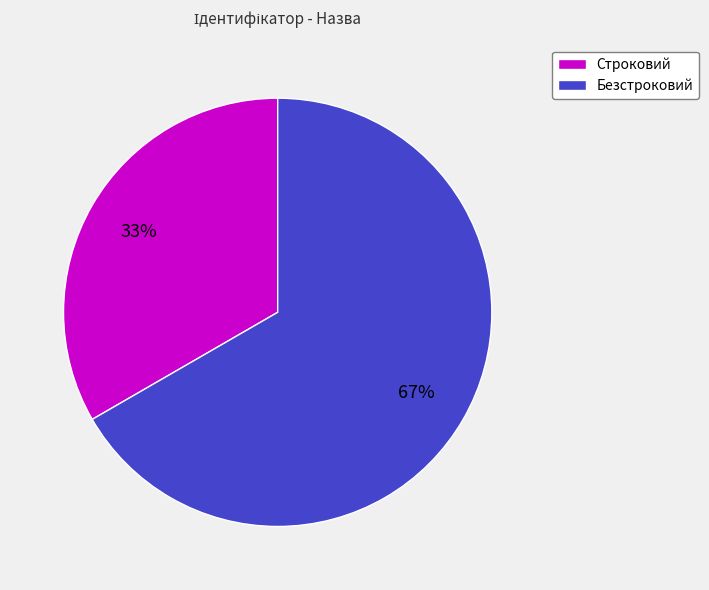

What percentage is the Строковий slice, to the nearest percent?

33%